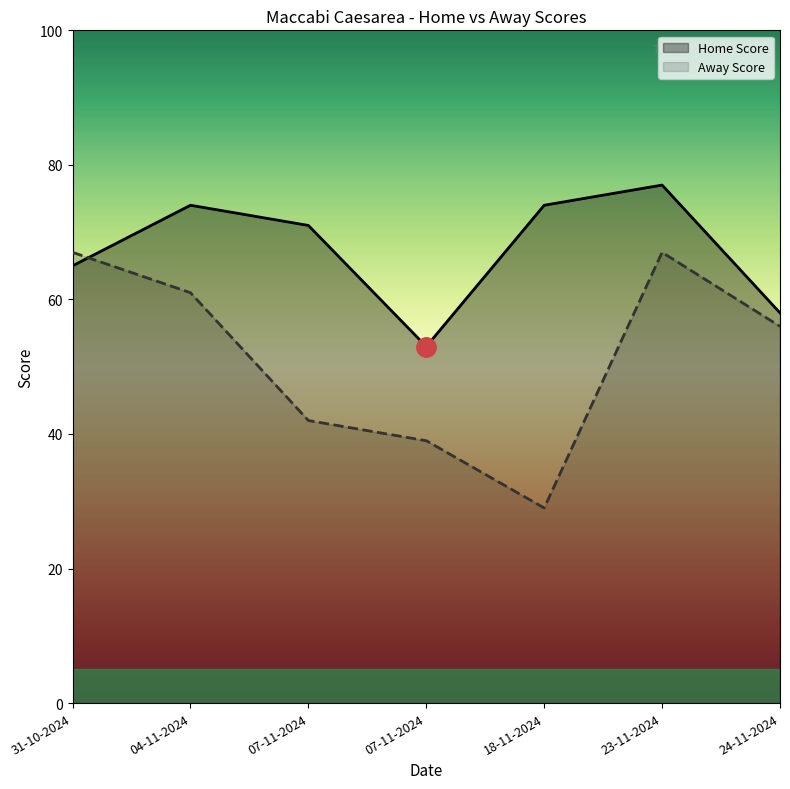

How many Home Score values are between 58 and 74?

5